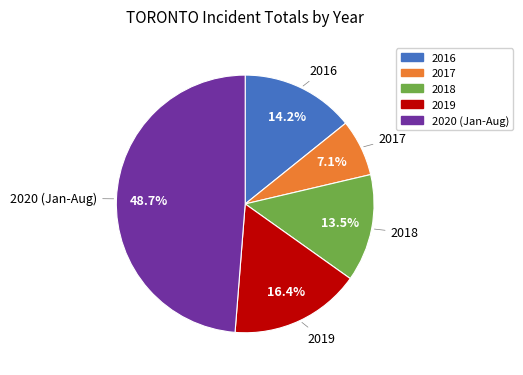

Is there a majority slice in this chart?

No